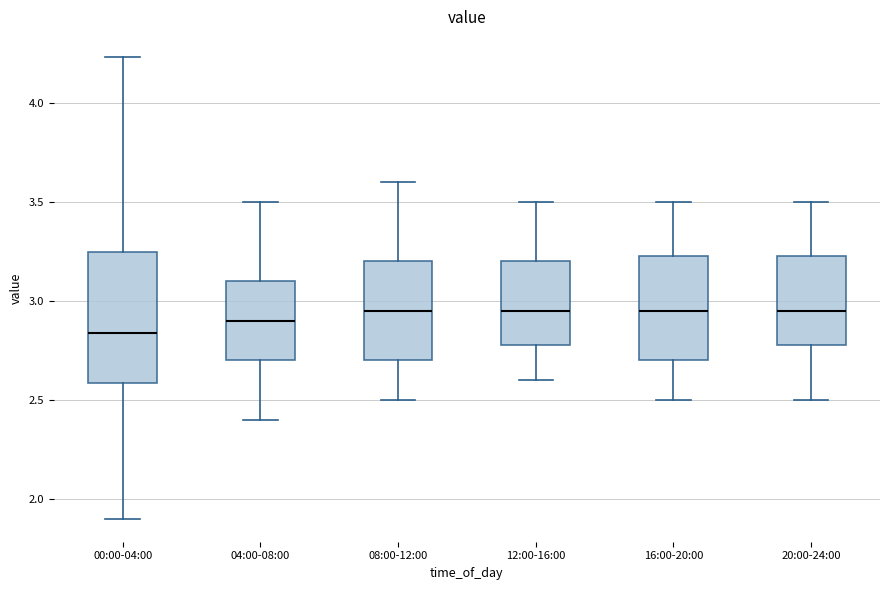

Reading left to right, read every box against the y-axis: the position of its median line, the range the box covers, and the ends of its whiskers. The values are not printed on the chart, so give them approximately, as read against the axis.

00:00-04:00: median 2.85, box 2.60 to 3.25, whiskers 1.90 to 4.25
04:00-08:00: median 2.90, box 2.70 to 3.10, whiskers 2.40 to 3.50
08:00-12:00: median 2.95, box 2.70 to 3.20, whiskers 2.50 to 3.60
12:00-16:00: median 2.95, box 2.80 to 3.20, whiskers 2.60 to 3.50
16:00-20:00: median 2.95, box 2.70 to 3.25, whiskers 2.50 to 3.50
20:00-24:00: median 2.95, box 2.80 to 3.25, whiskers 2.50 to 3.50